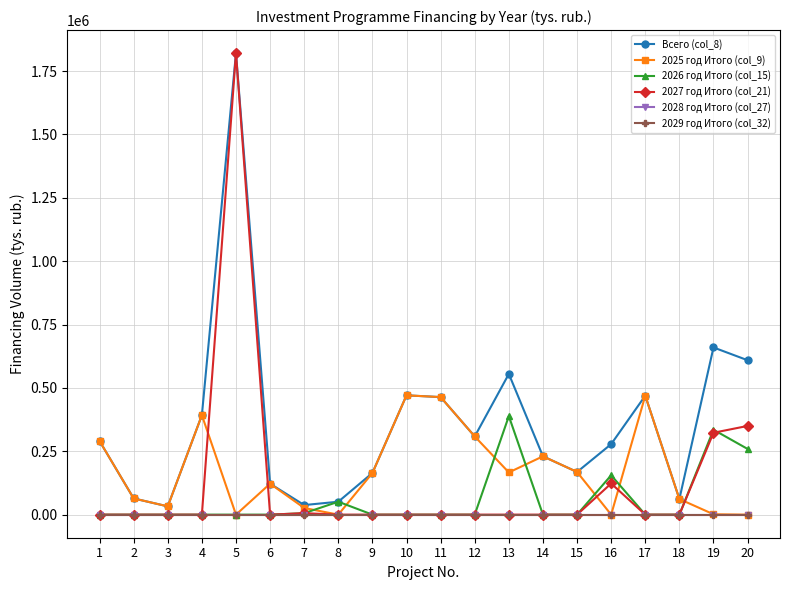

Is it true that 2028 год Итого (col_27) equals 0.0 at 16?

True